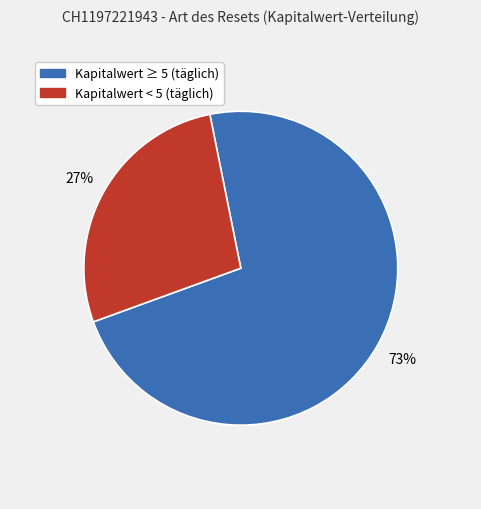

How many slices are in this pie chart?

2